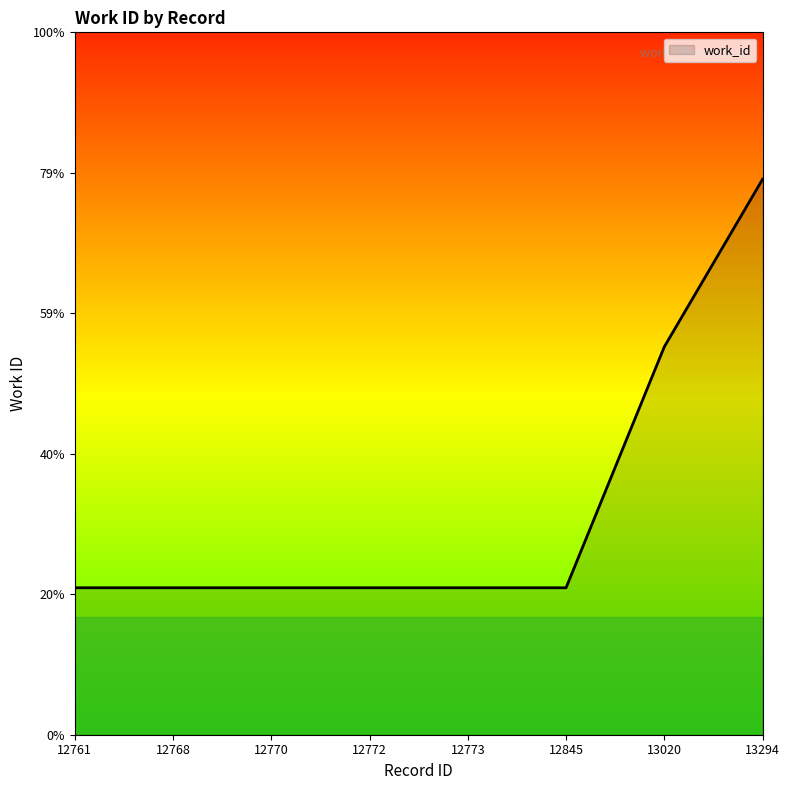

Does the chart display data point markers on the line(s)?

No